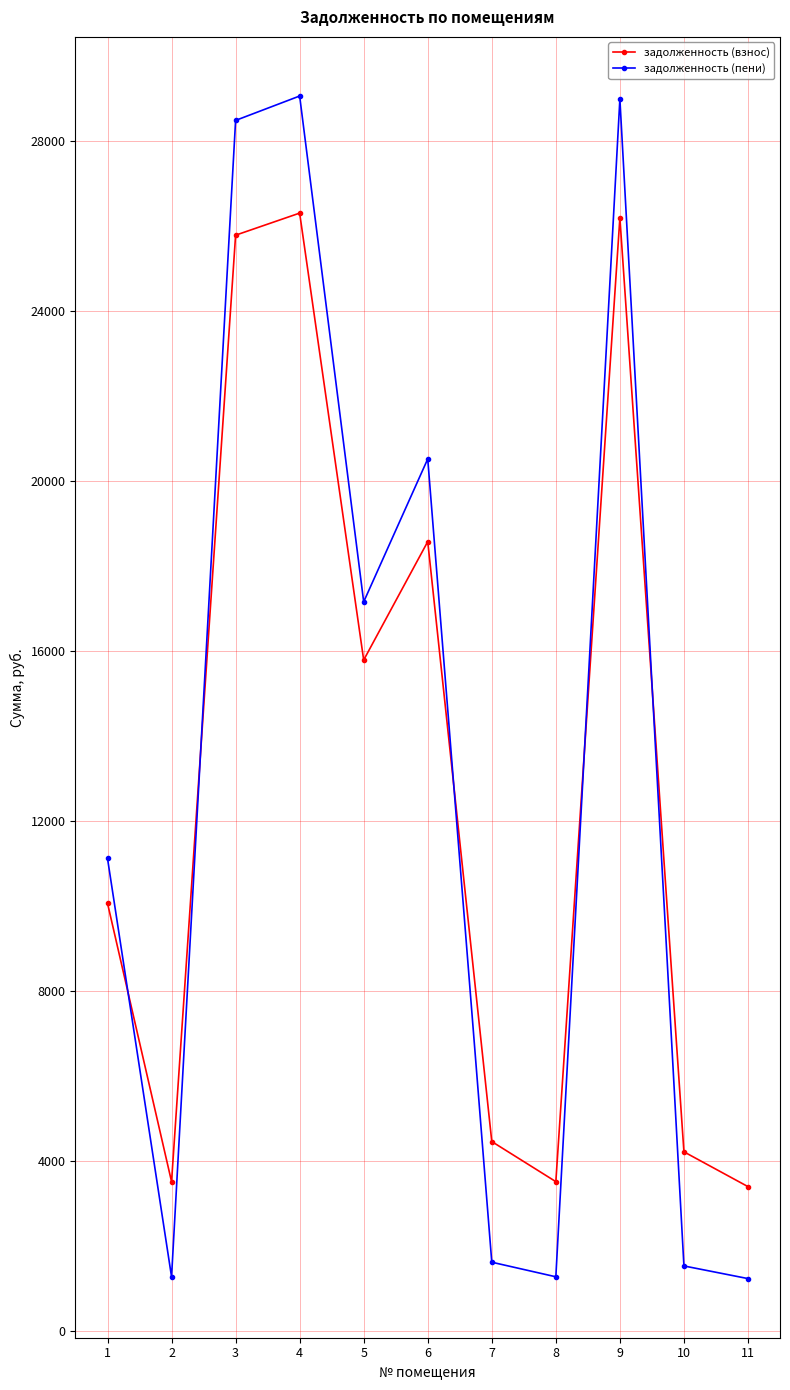

Is it true that задолженность (пени) equals 28996.5 at 9?

True